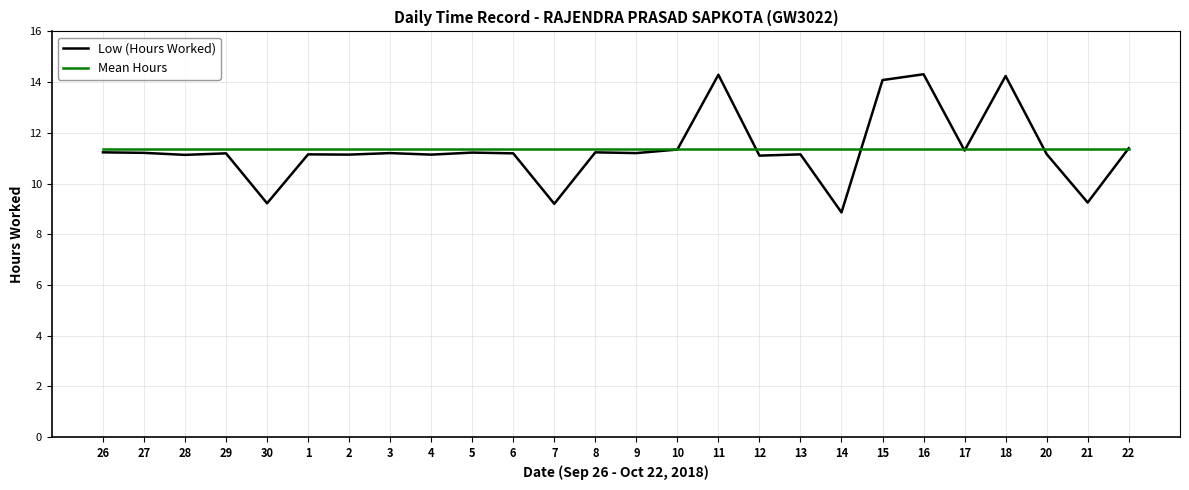

Where does the Low (Hours Worked) series first go above 11?

26